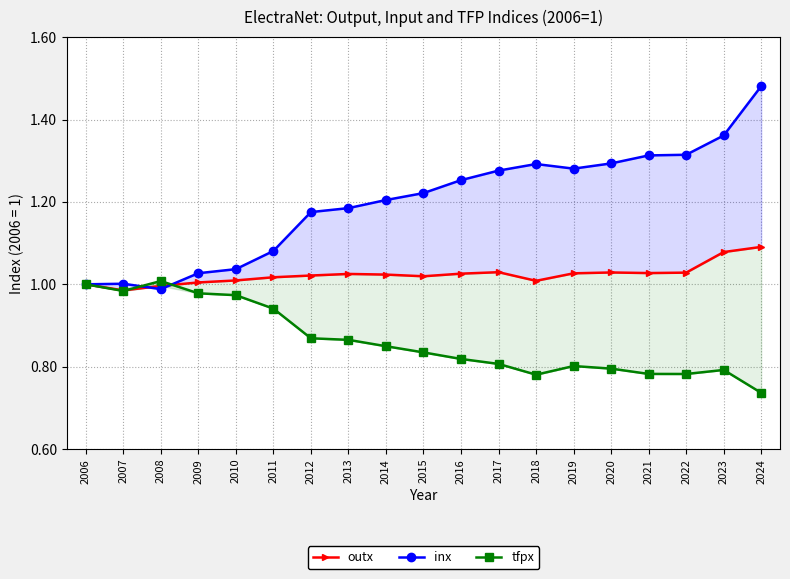

In outx, how many points are higher than both neighbors (excluding endpoints)?

3